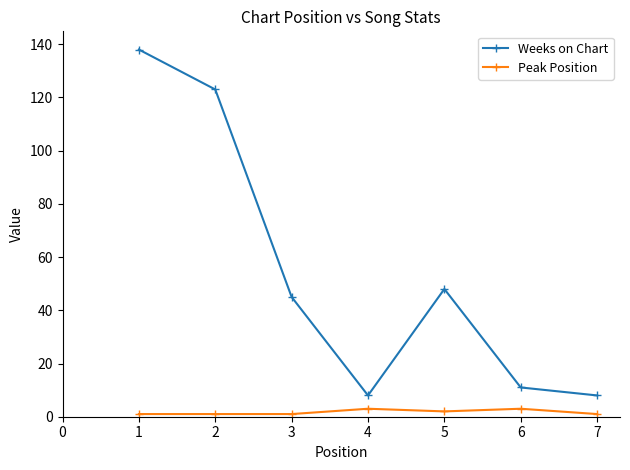

True or false: Peak Position and Weeks on Chart cross at least once.

False